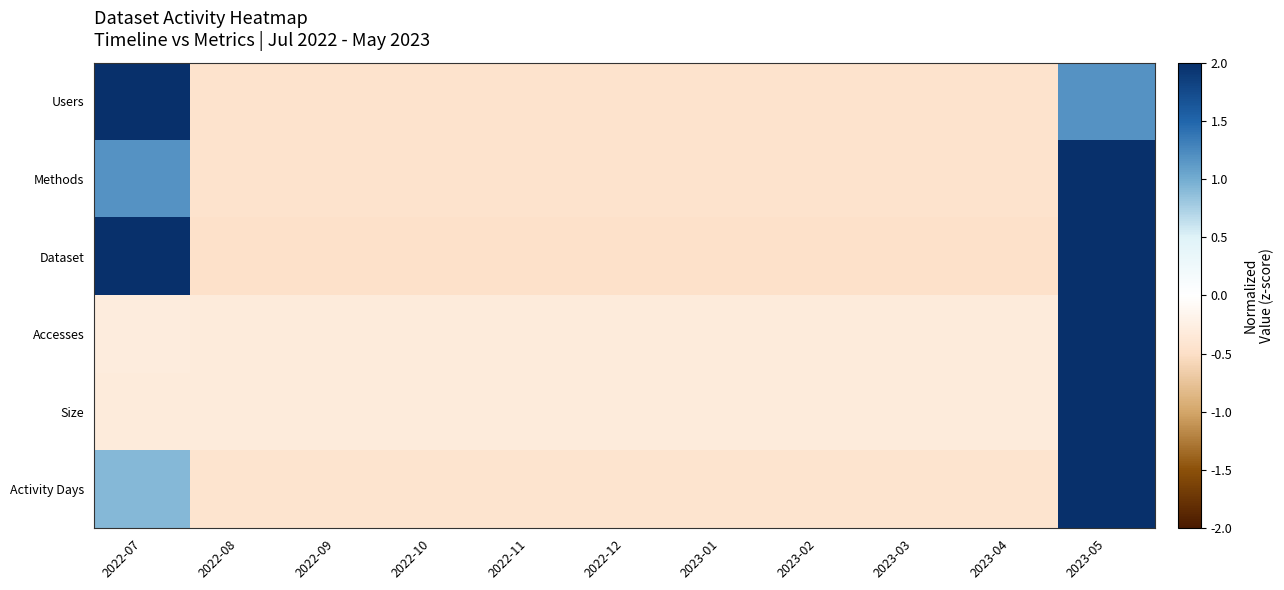

At 2022-12, list the series in order from largest to smallest.

Size, Accesses, Activity Days, Users, Methods, Dataset